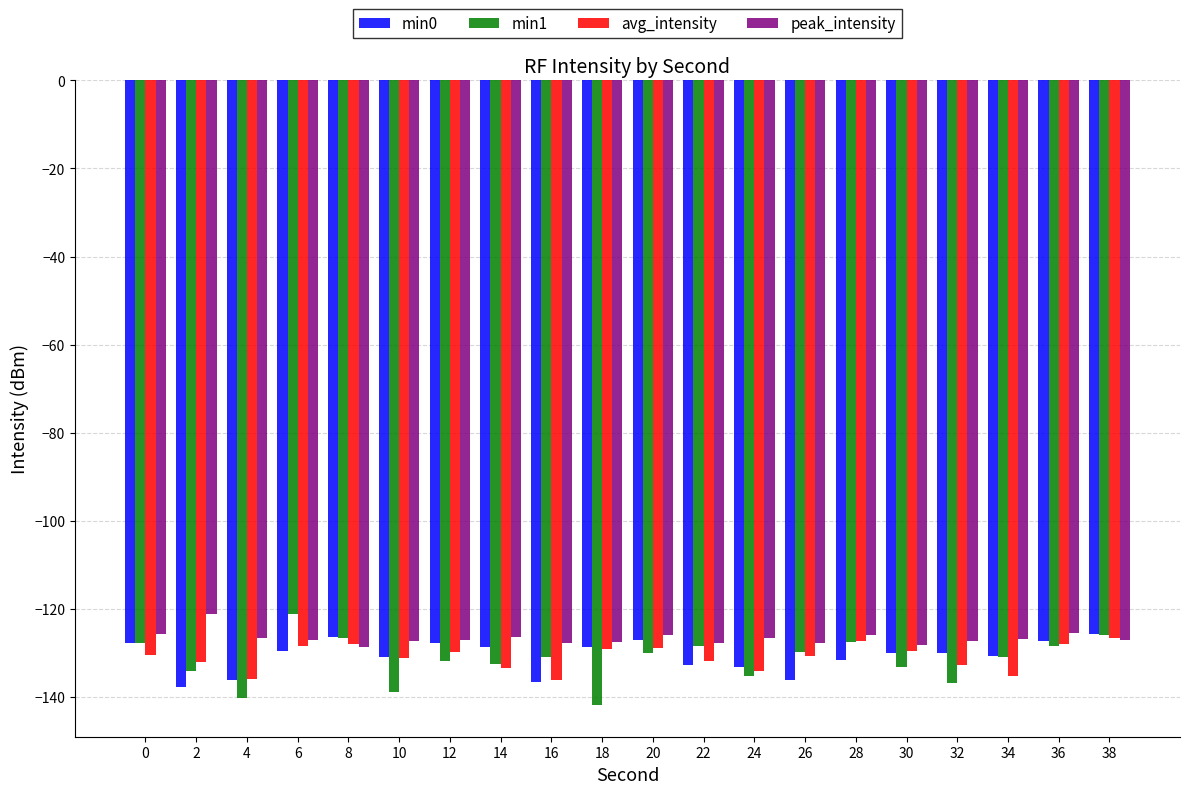

What is the greatest value displayed?

-121.1